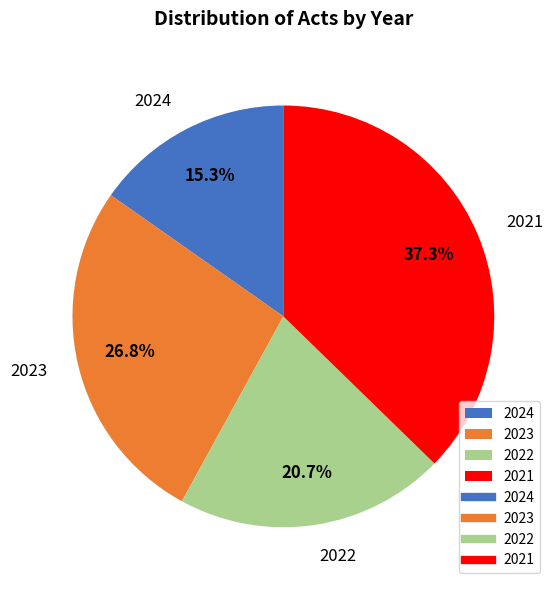

How many segments does this pie chart have?

4